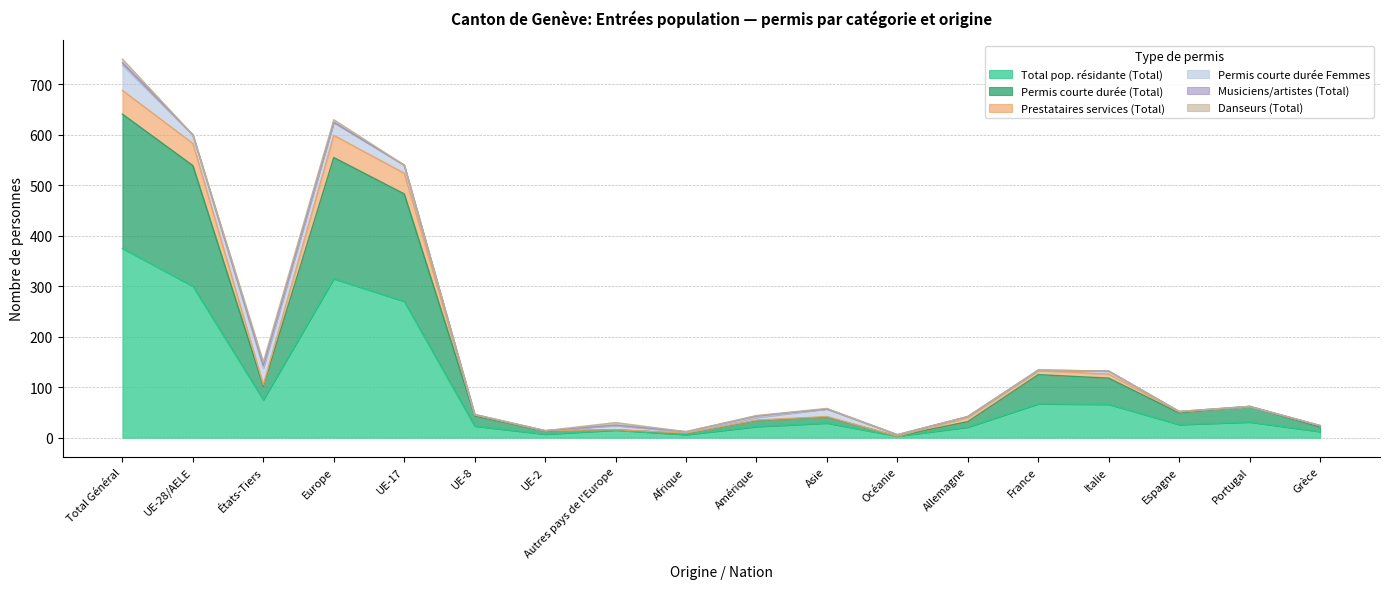

What is the label of the 14th point from the right?

UE-17